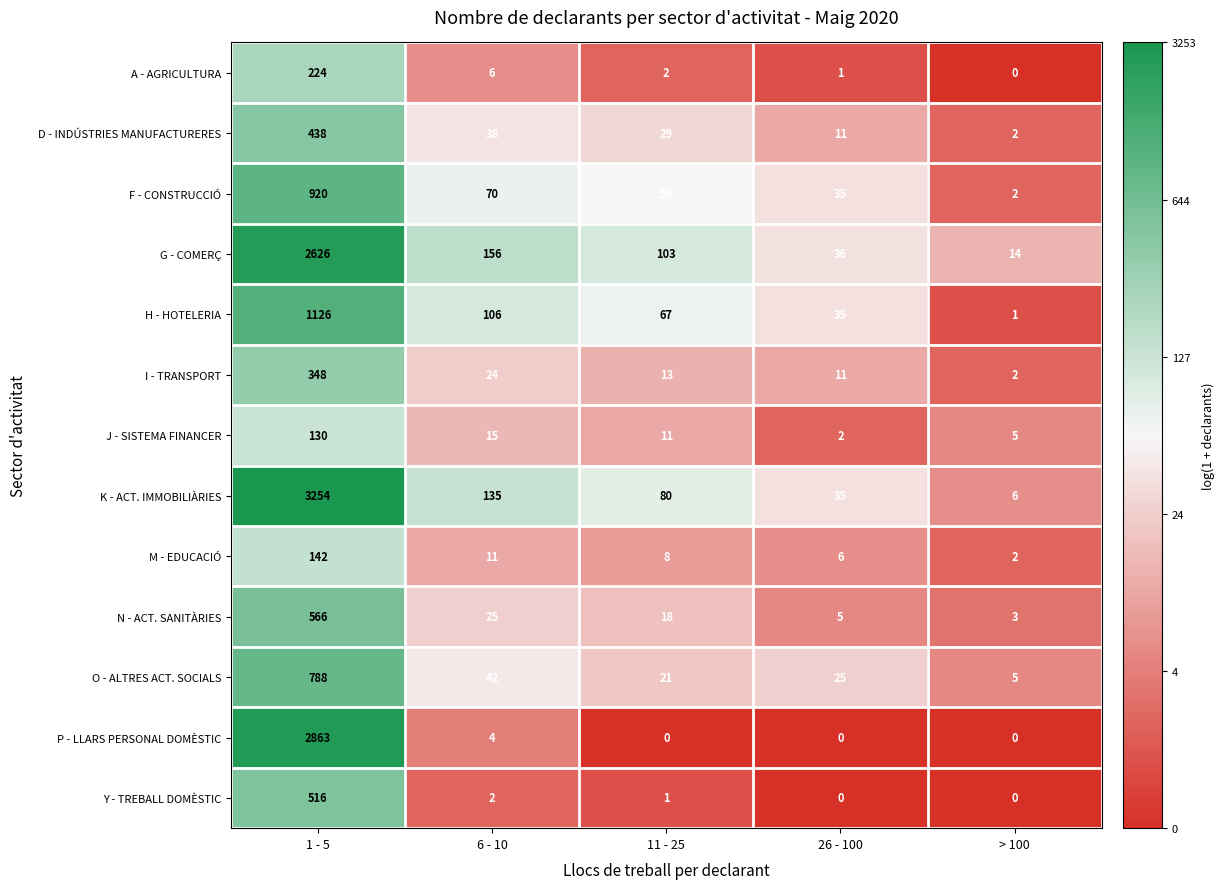

At which label does O - ALTRES ACT. SOCIALS reach its minimum?

> 100